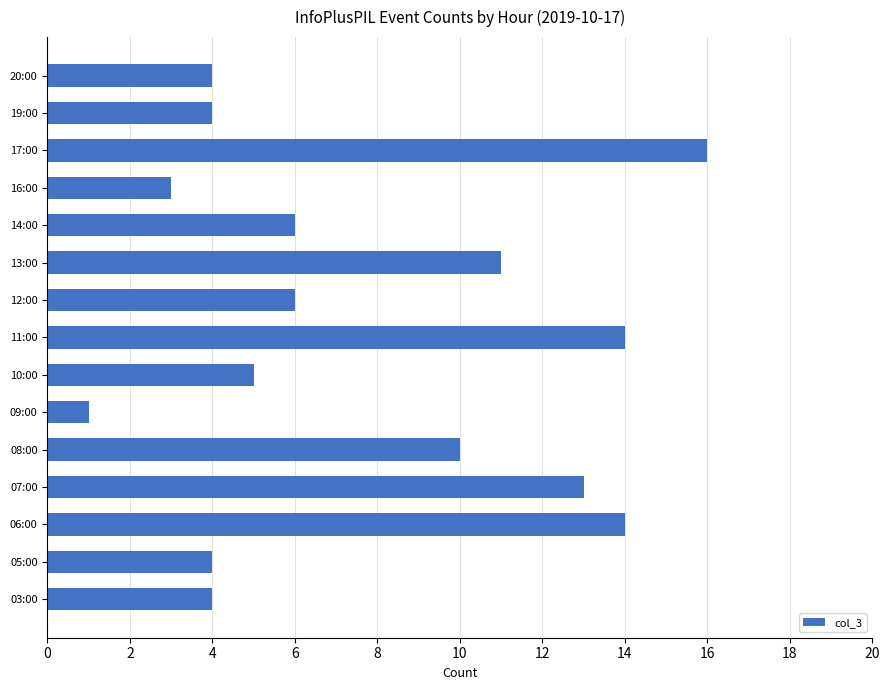

Which category has the highest value across all series?

17:00